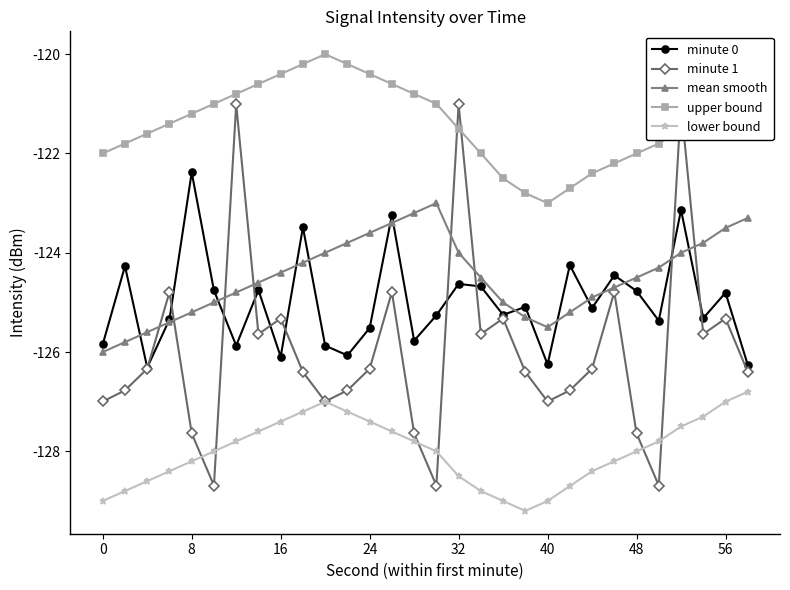

Is this an area chart (filled region under the line)?

No